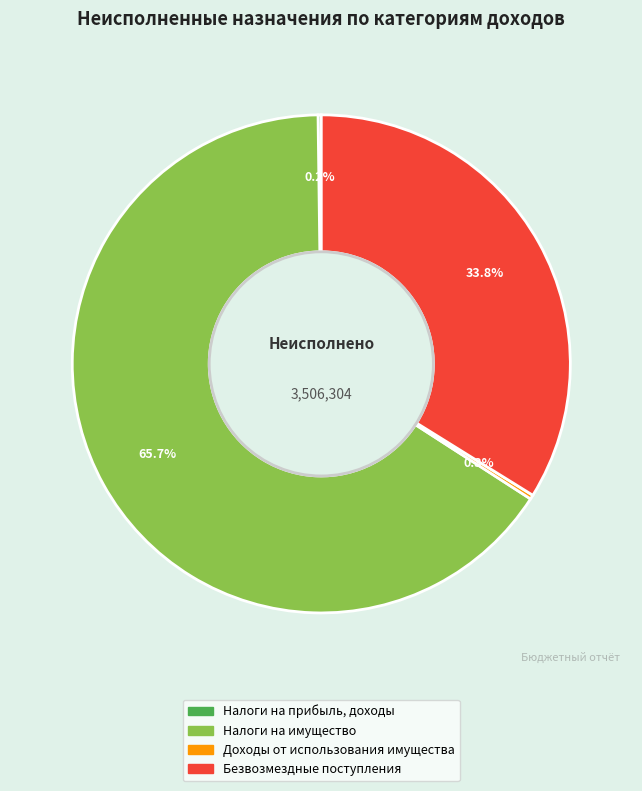

Is there a majority slice in this chart?

Yes